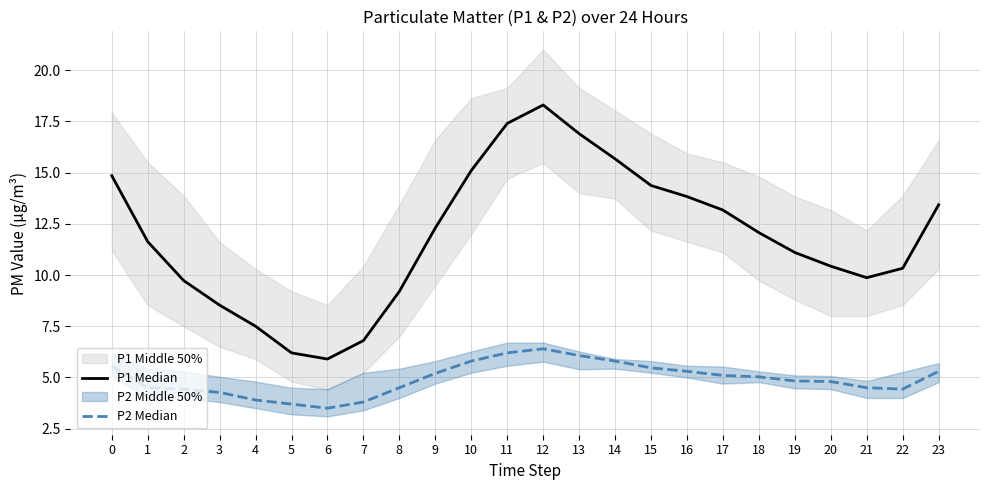

Reading right to left, extract all data points from this chart.

P1 Median: 13.4	10.3	9.9	10.4	11.1	12.1	13.2	13.8	14.4	15.7	16.9	18.3	17.4	15.1	12.3	9.2	6.8	5.9	6.2	7.5	8.5	9.7	11.6	14.8
P2 Median: 5.3	4.4	4.5	4.8	4.8	5.0	5.1	5.3	5.5	5.8	6.1	6.4	6.2	5.8	5.2	4.5	3.8	3.5	3.7	3.9	4.3	4.4	4.5	5.6